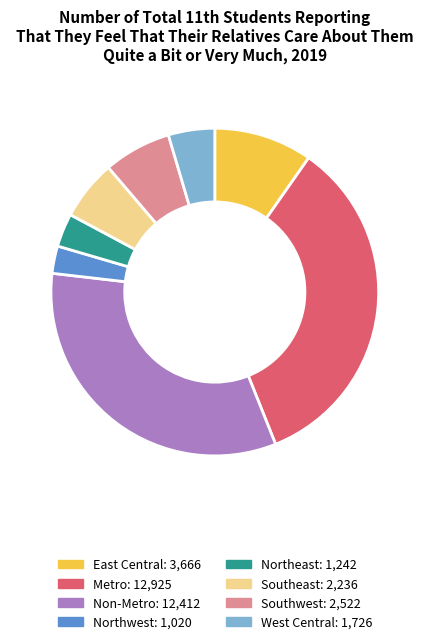

How many segments does this pie chart have?

8